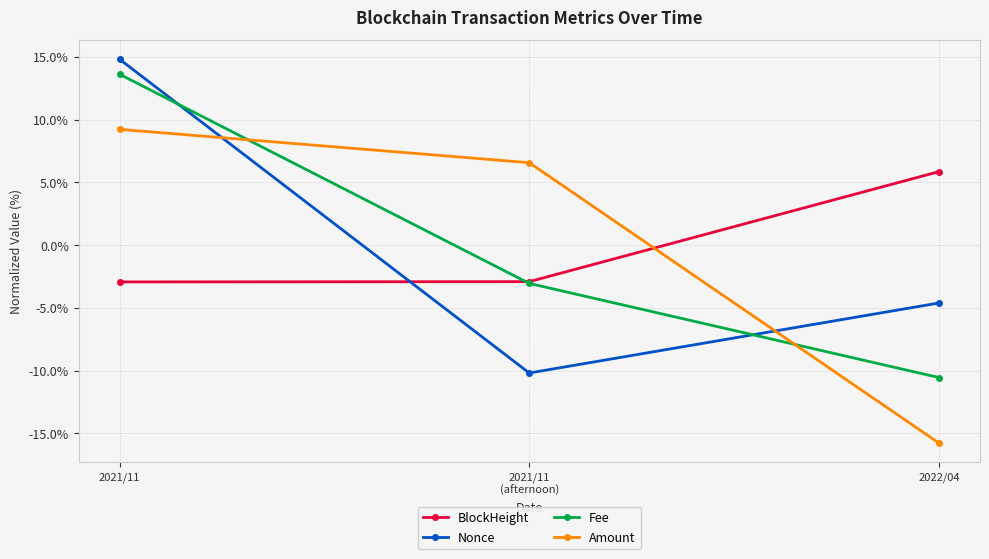

What is the label of the 1st point from the left?

2021/11